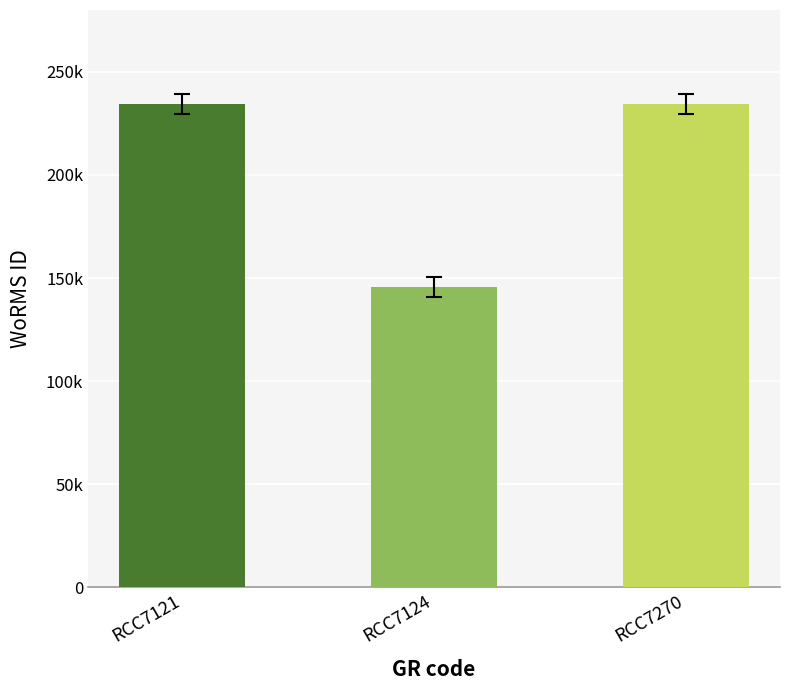

Are the bars horizontal?

No